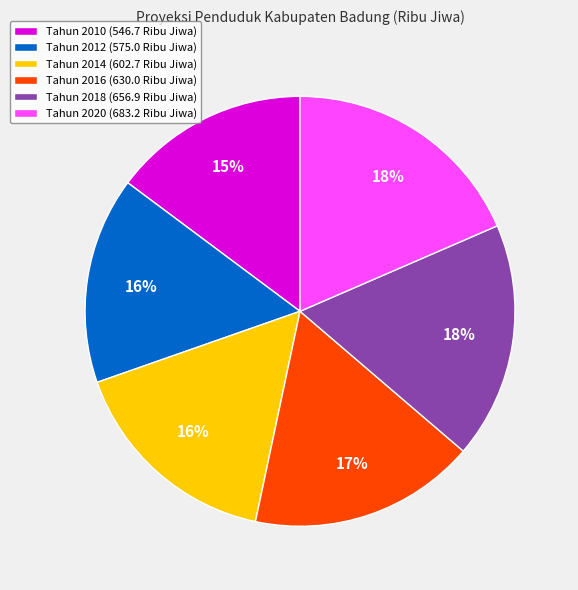

Do Tahun 2012 (575.0 Ribu Jiwa) and Tahun 2016 (630.0 Ribu Jiwa) together represent more than half of the pie?

No